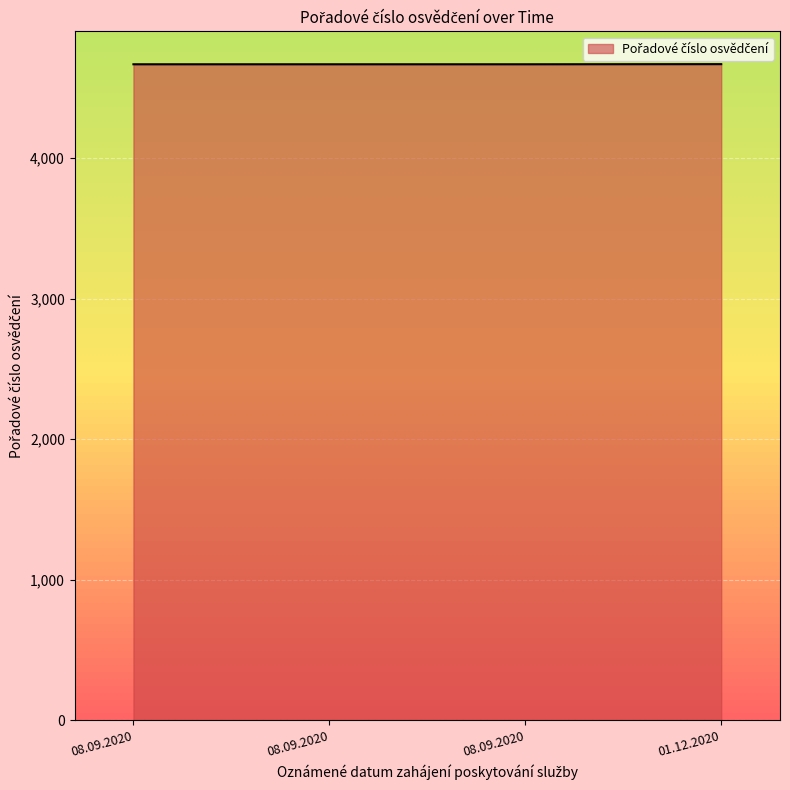

True or false: the data has more than 1 interior local peaks.

False